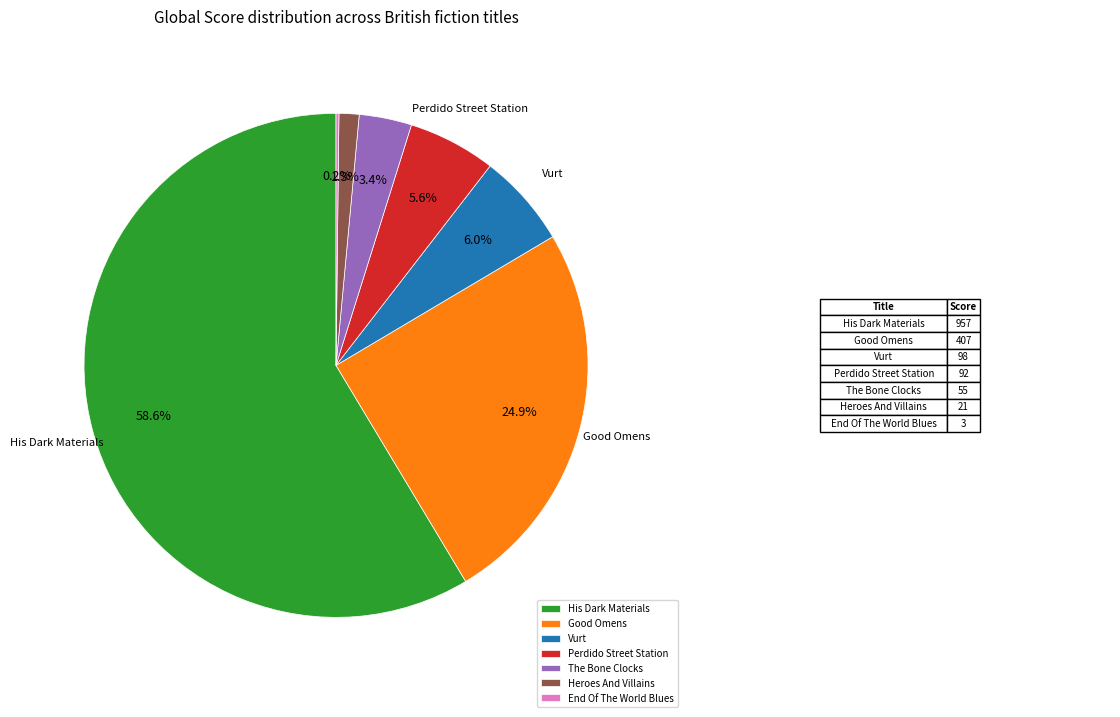

Which category has the biggest portion of the pie?

His Dark Materials